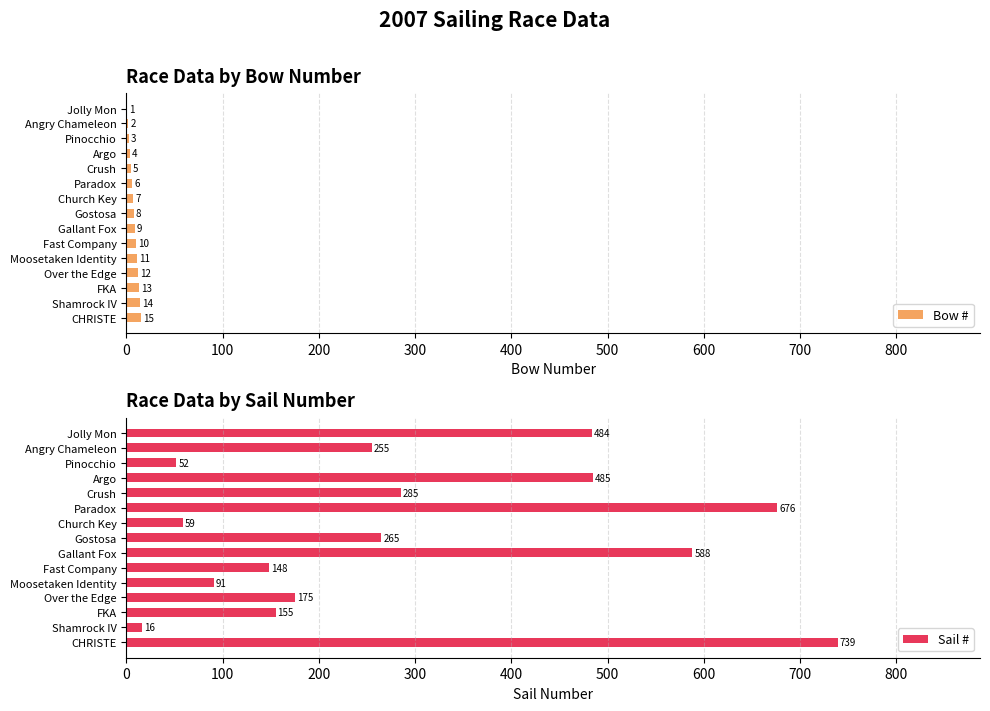

What value does the Bow # series have at Gallant Fox, to the nearest 10?

10